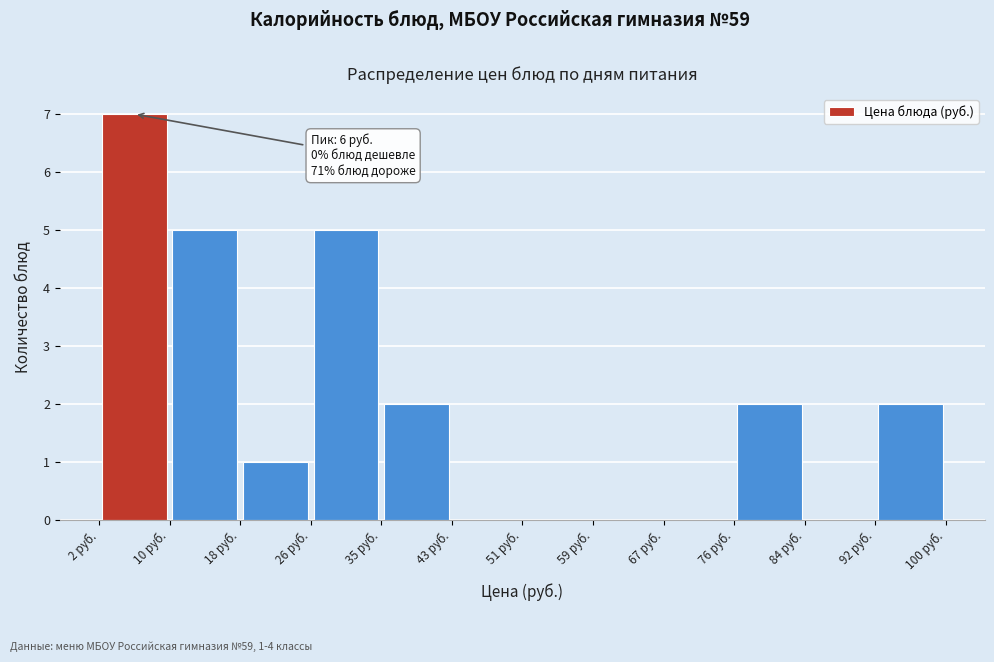

Over which range of the x-axis is the bar tallest?

2 to 10